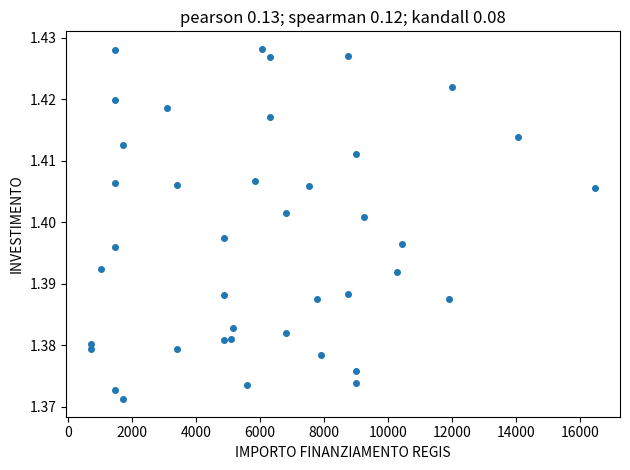

What is the range of X values (max minus min)?

15735.0